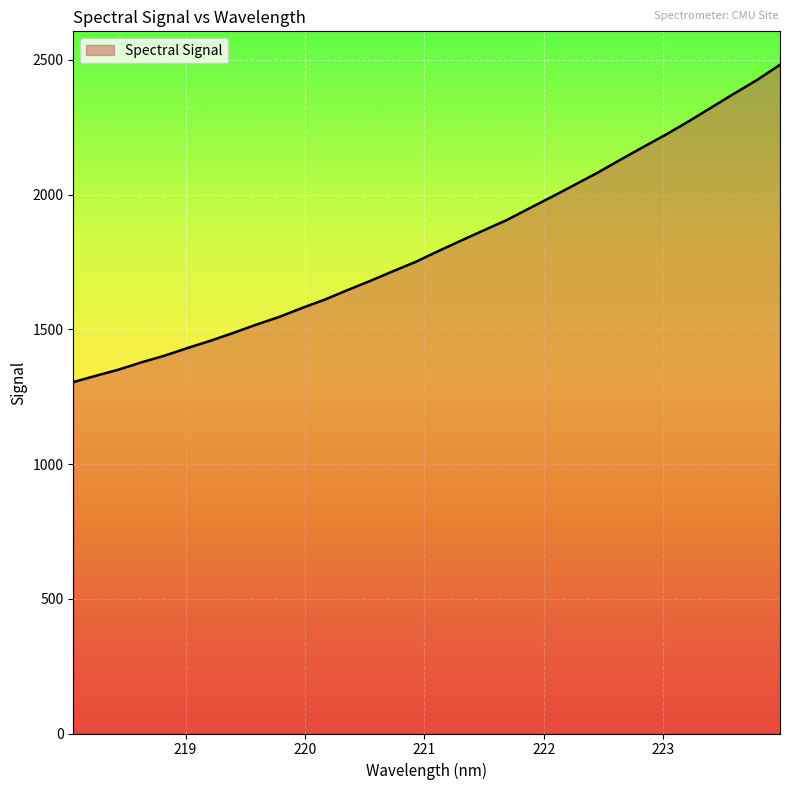

What is the greatest value displayed?

2481.4